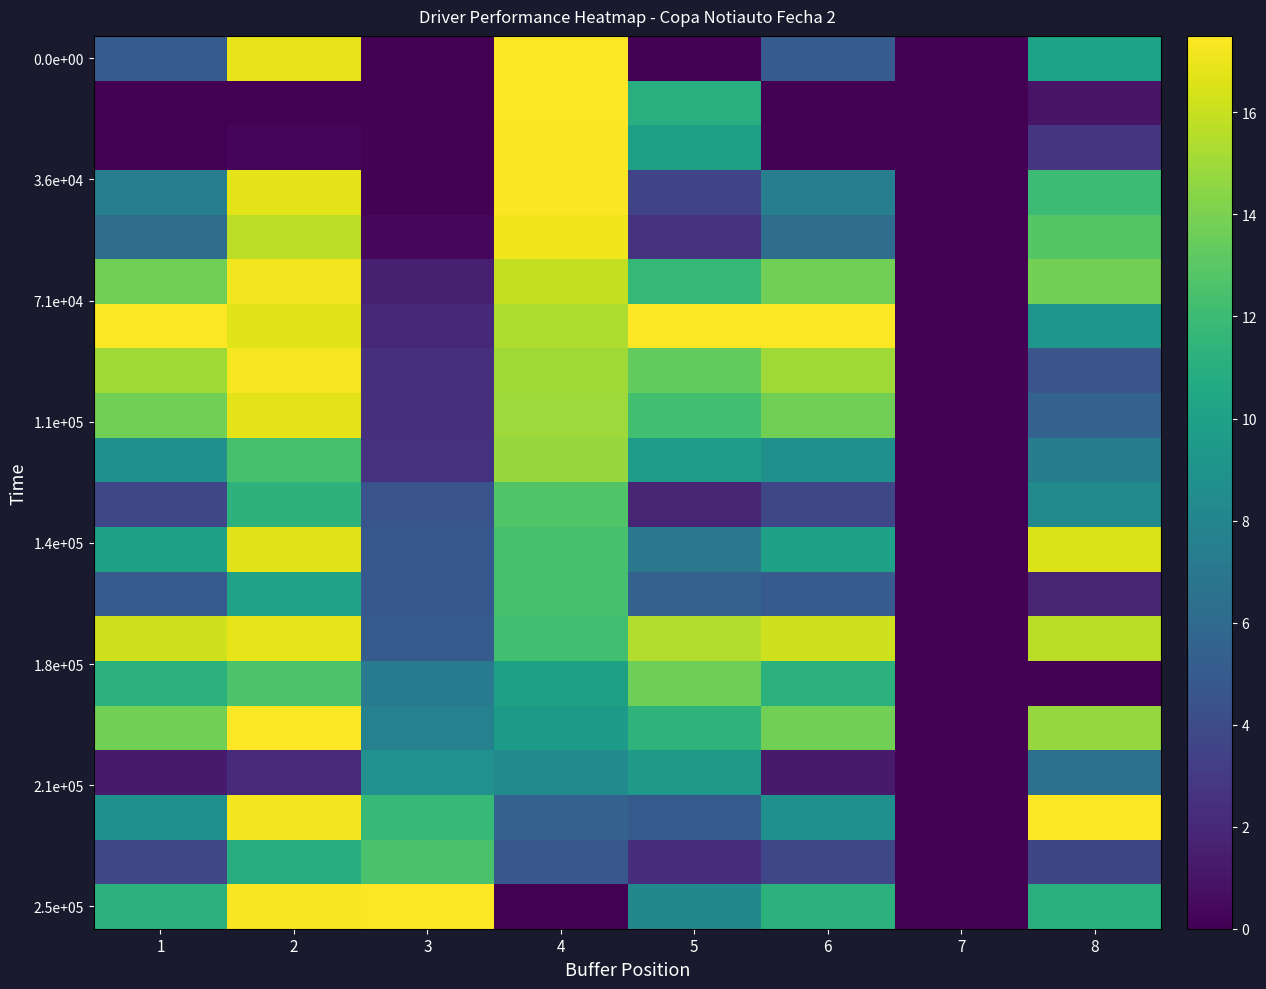

Which category has the highest value across all series?

4